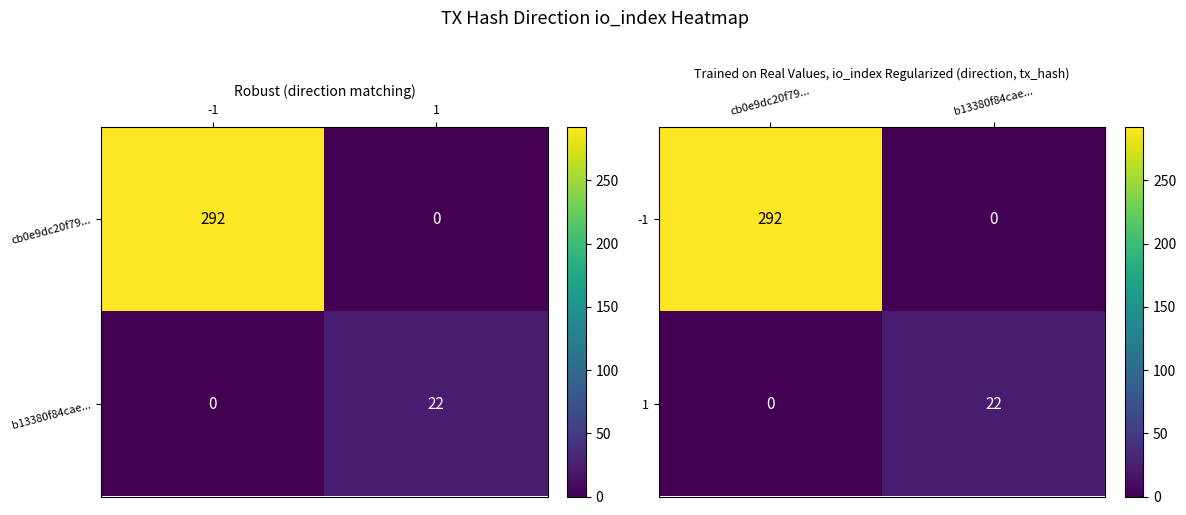

Is the value of 1 at cb0e9dc20f79... greater than the value of -1 at b13380f84cae...?

No